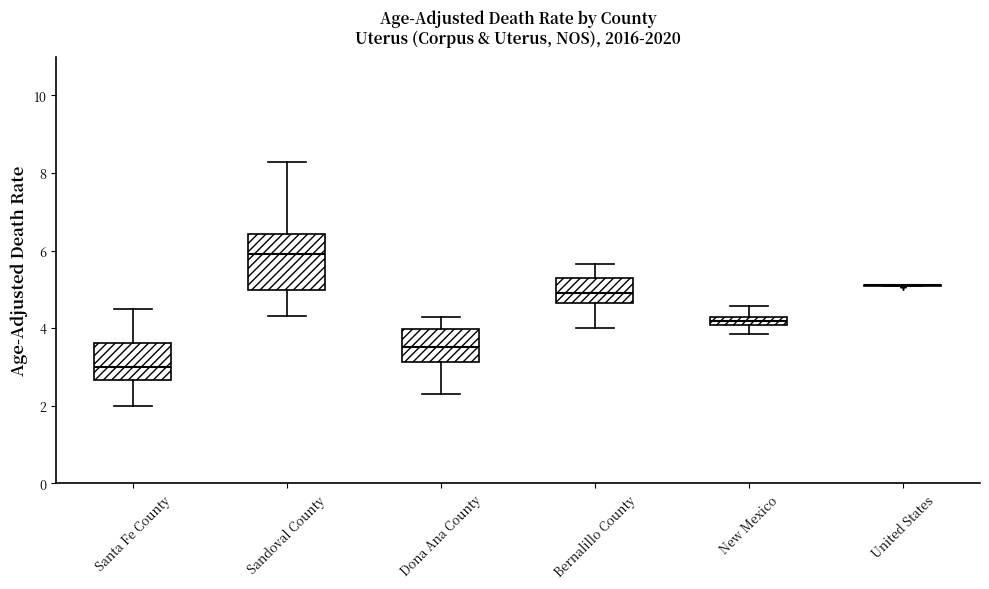

Which box is the tallest, from its lower edge to its upper edge?

Sandoval County